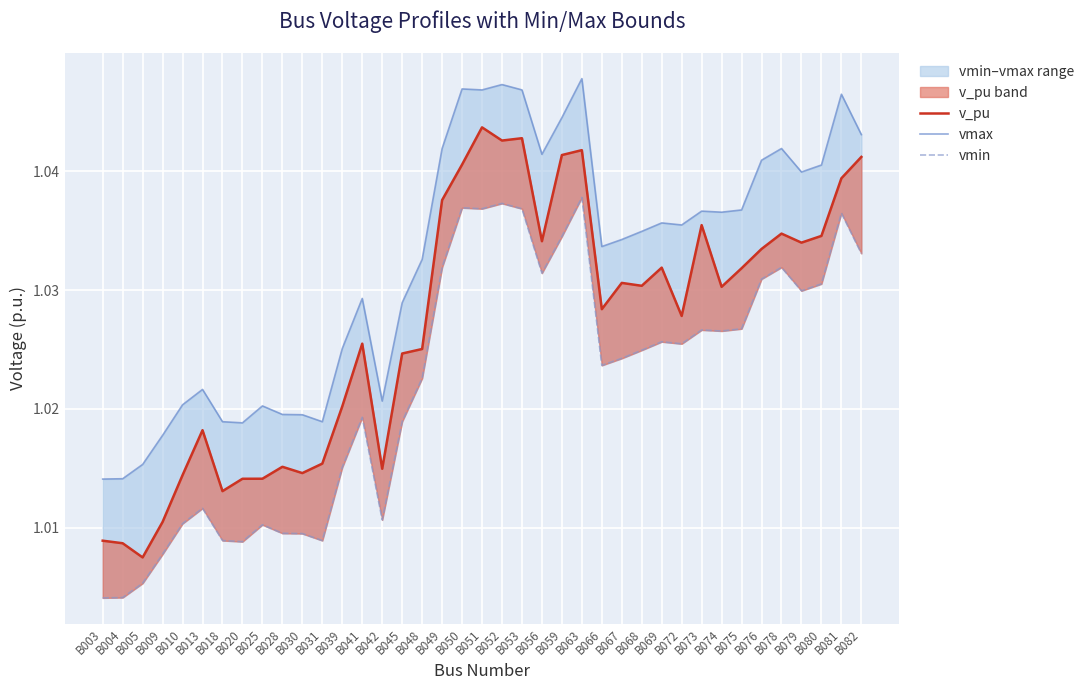

At B045, list the series in order from smallest to largest.

vmin, v_pu, vmax